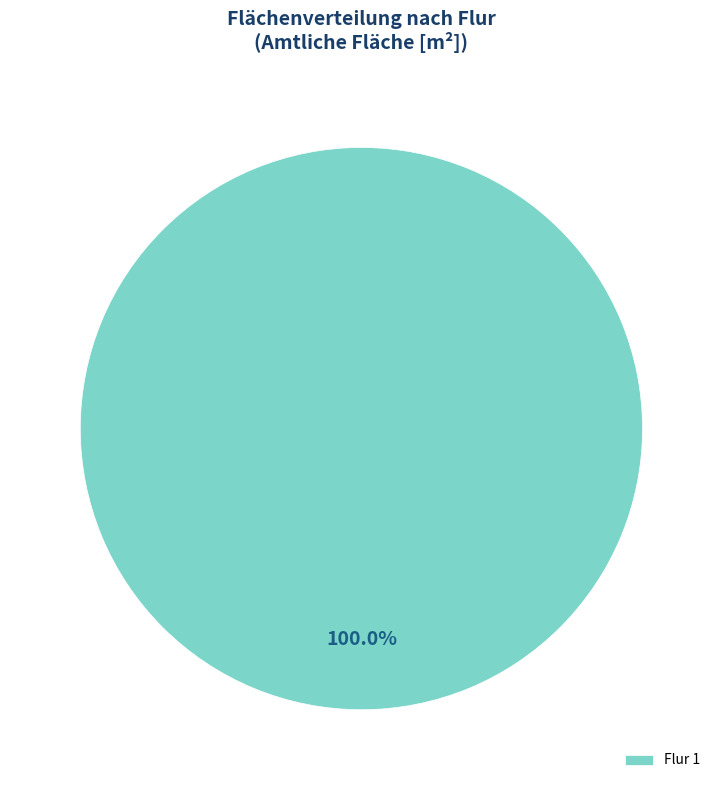

Rank the categories by value from lowest to highest.

Flur 1